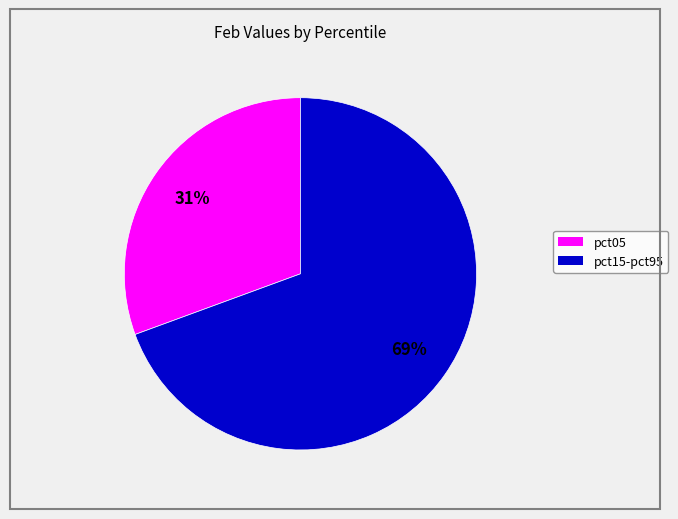

Is there a majority slice in this chart?

Yes